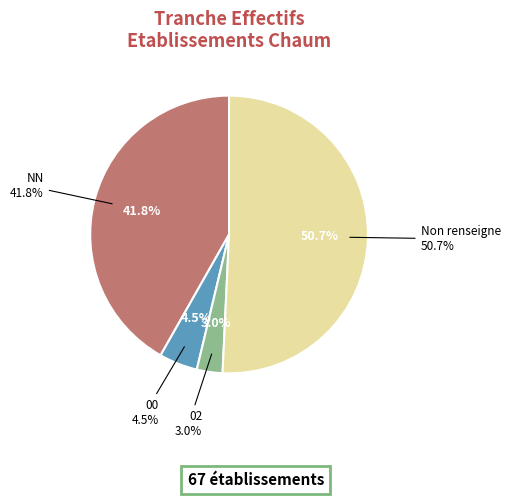

To the nearest percent, what portion does NN represent?

42%